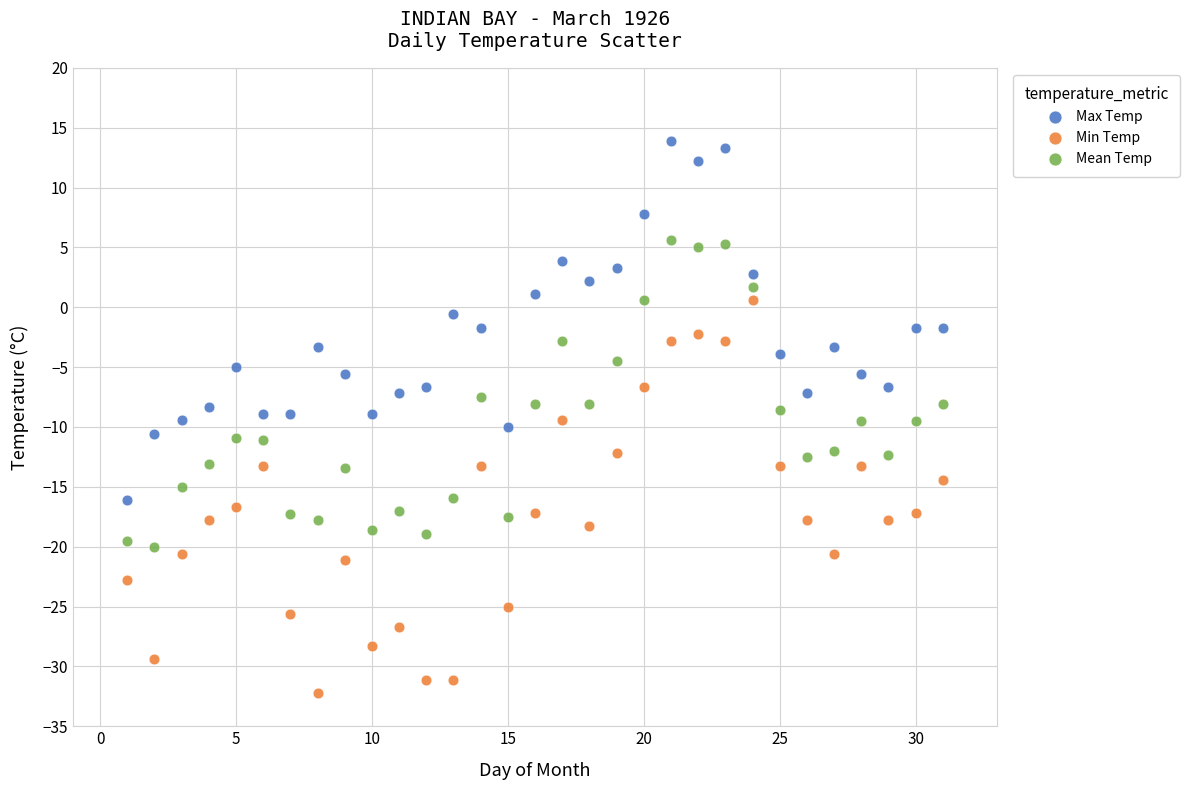

Which series has the widest spread of Y values?

Min Temp